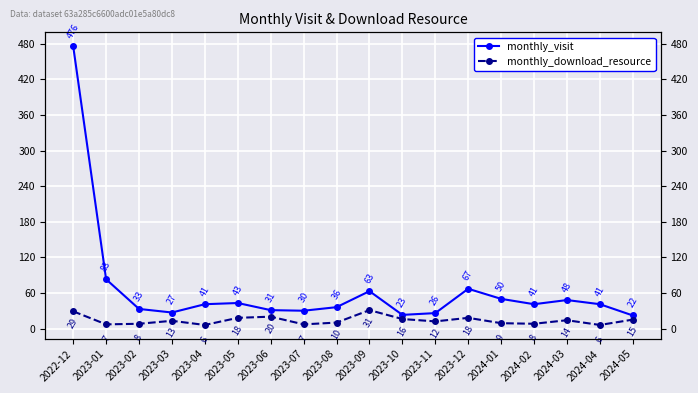

Reading left to right, what are all the values shown in this chart?

monthly_visit: 2022-12=476	2023-01=83	2023-02=33	2023-03=27	2023-04=41	2023-05=43	2023-06=31	2023-07=30	2023-08=36	2023-09=63	2023-10=23	2023-11=26	2023-12=67	2024-01=50	2024-02=41	2024-03=48	2024-04=41	2024-05=22
monthly_download_resource: 2022-12=29	2023-01=7	2023-02=8	2023-03=13	2023-04=6	2023-05=18	2023-06=20	2023-07=7	2023-08=10	2023-09=31	2023-10=16	2023-11=12	2023-12=18	2024-01=9	2024-02=8	2024-03=14	2024-04=6	2024-05=15